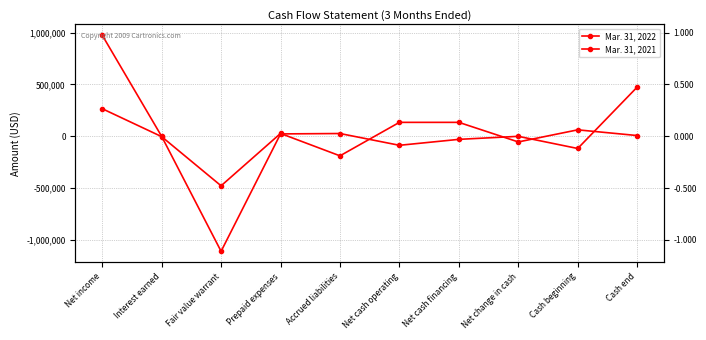

What is the difference between the Mar. 31, 2022 values at Interest earned and Net cash financing?

137710